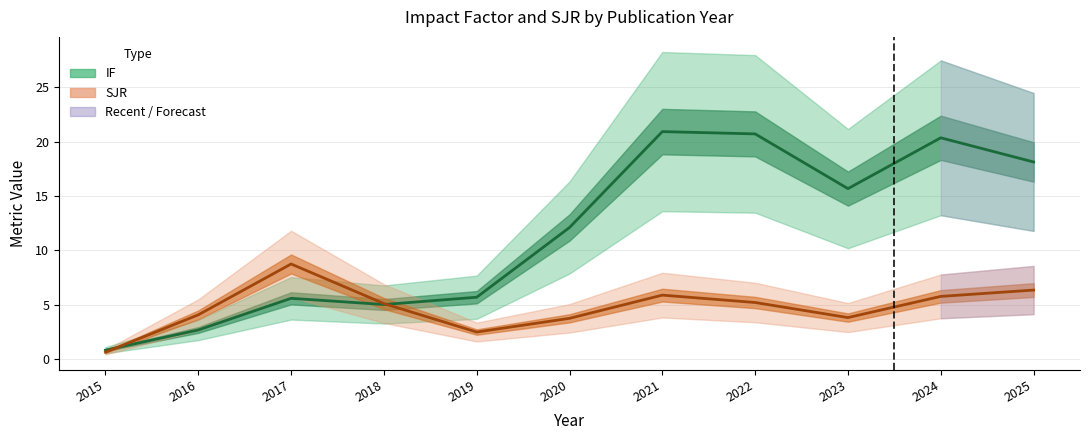

What is the smallest value displayed?

0.6